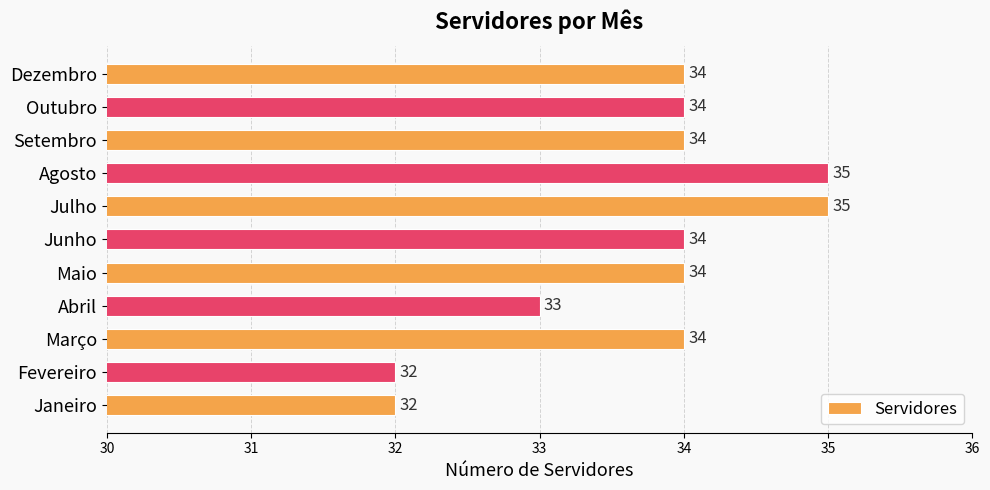

What is the difference between the second highest and second lowest values?

3